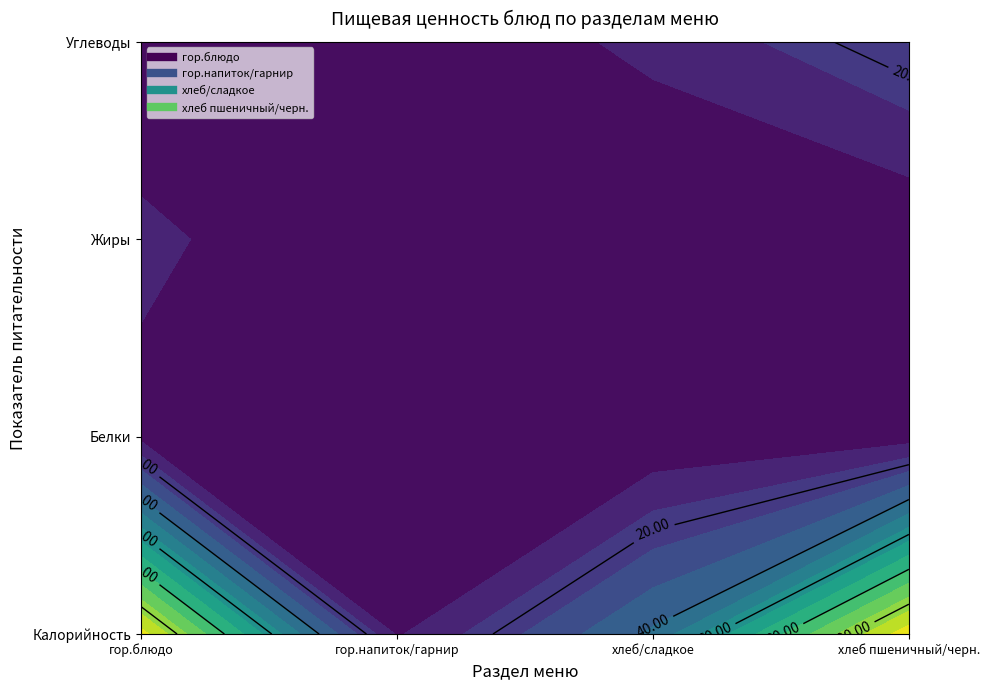

At which category does the chart reach its minimum across all series?

1